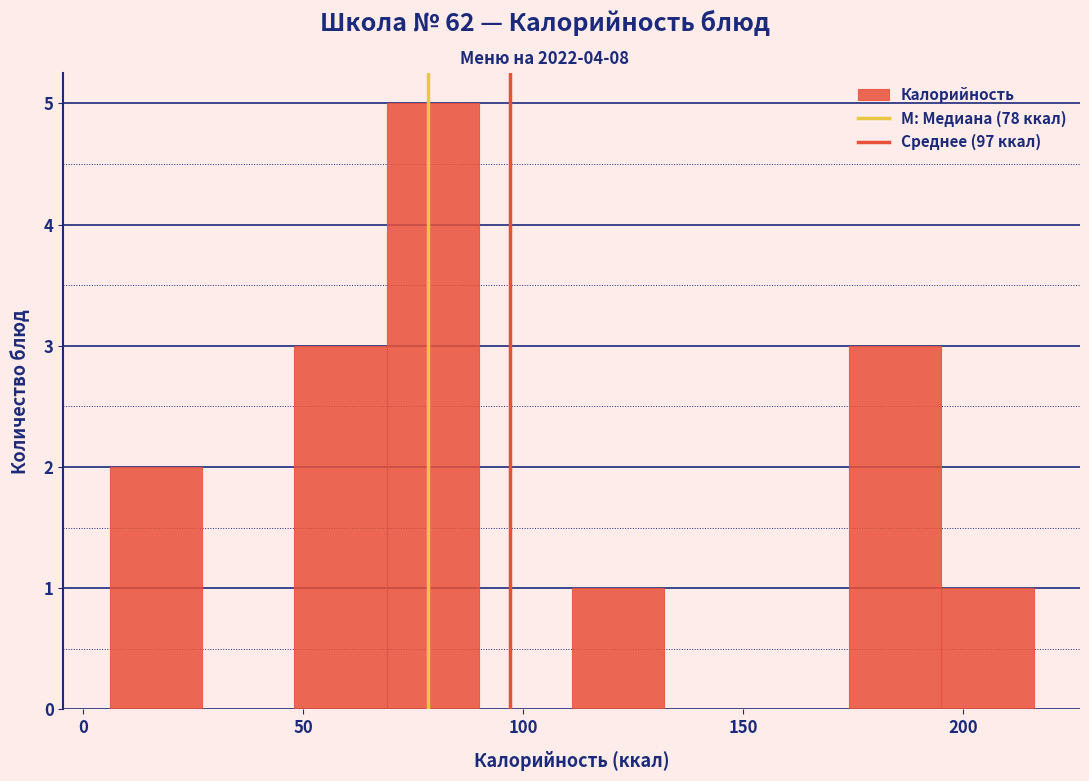

Reading left to right, list every bar in this chart as the range it spans on the x-axis followed by its height. Neither the bar edges nor the heights are printed on the chart, so give them approximately, as read against the axes.

6 to 27: 2
27 to 48: 0
48 to 69: 3
69 to 90: 5
90 to 111: 0
111 to 132: 1
132 to 153: 0
153 to 174: 0
174 to 195: 3
195 to 216: 1